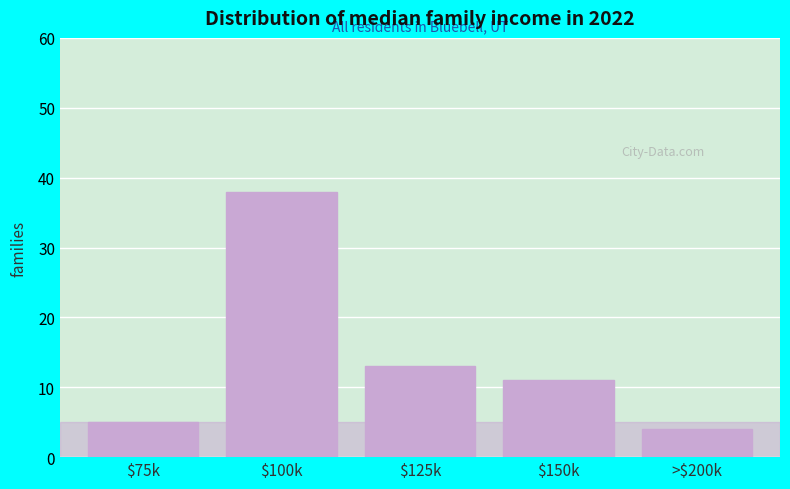

Reading right to left, list all the values displayed in this chart.

4	11	13	38	5